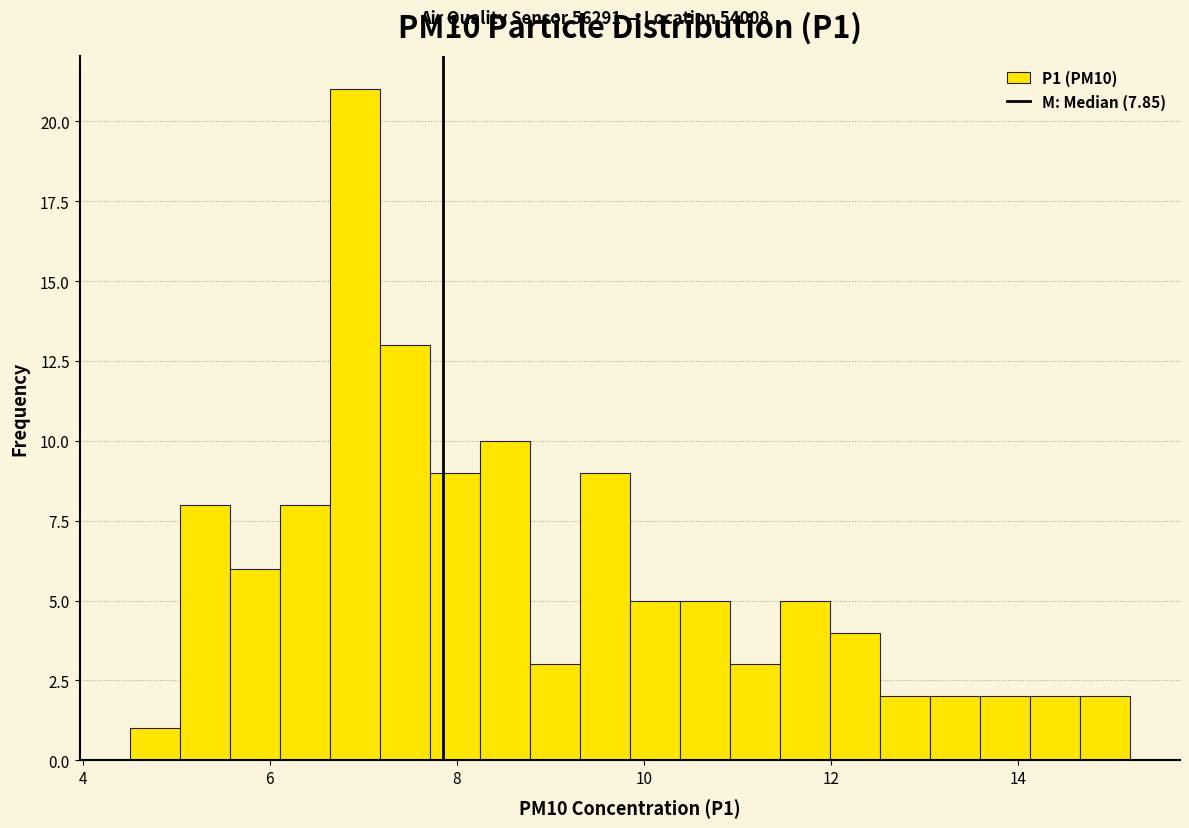

Around what value on the x-axis is the tallest bar? Give the approximate position of its centre, as read against the axis.

7.0